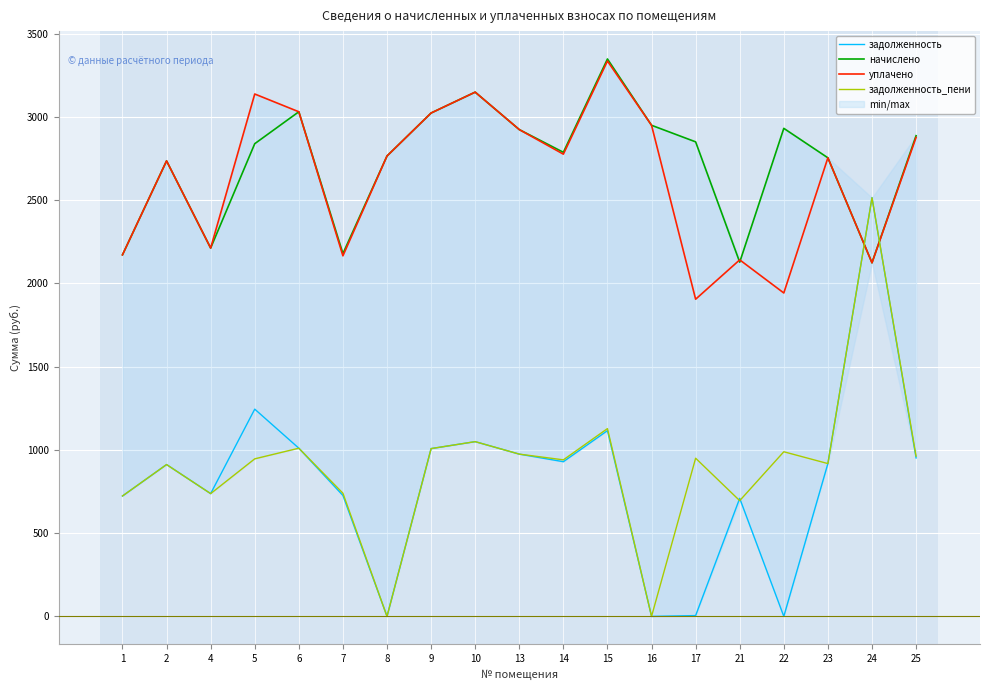

True or false: уплачено and начислено cross at least once.

True